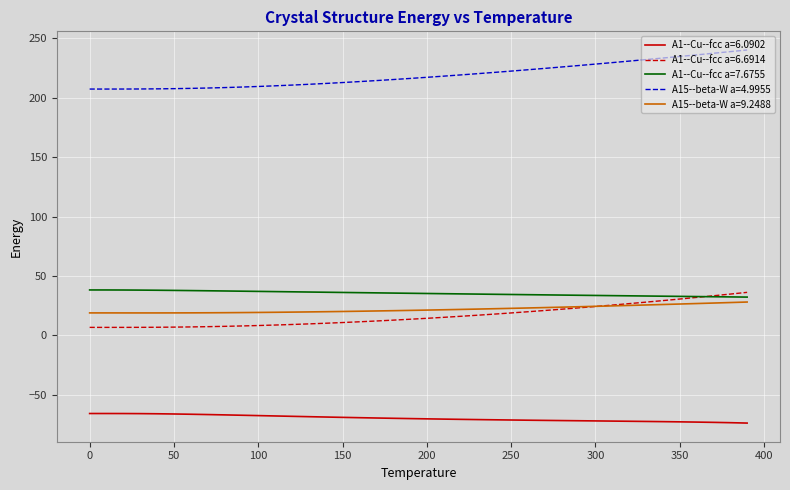

Which series has the largest range (max minus min)?

A15--beta-W a=4.9955